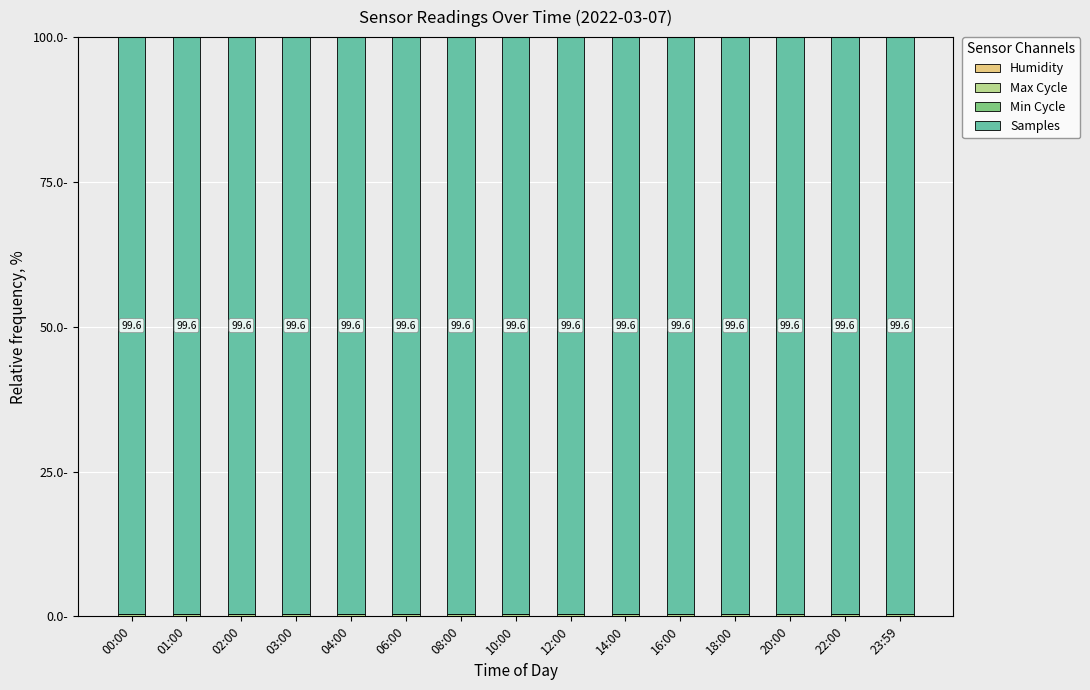

Are the bars grouped side by side (vs. stacked)?

No